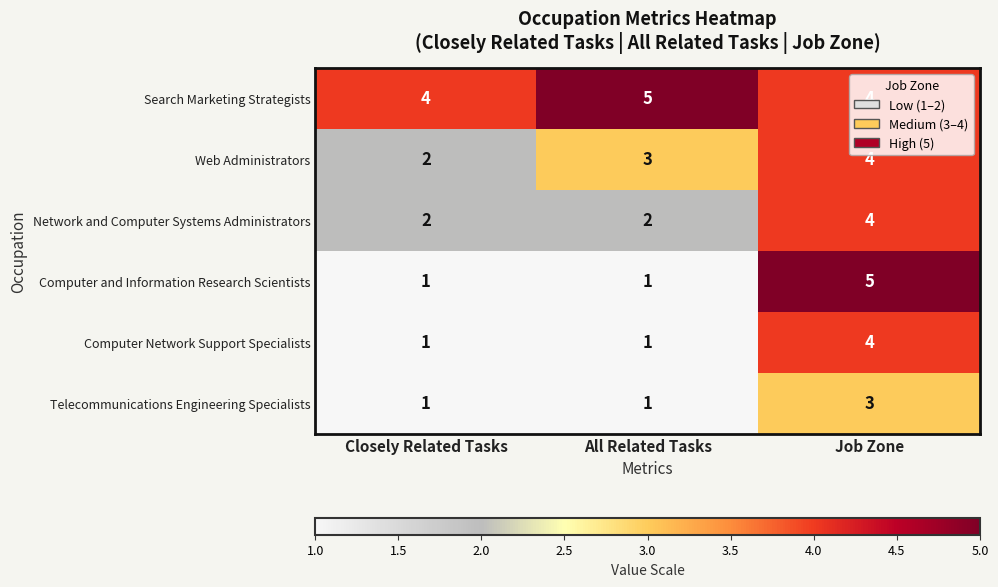

At which label is Web Administrators closest to 3?

All Related Tasks